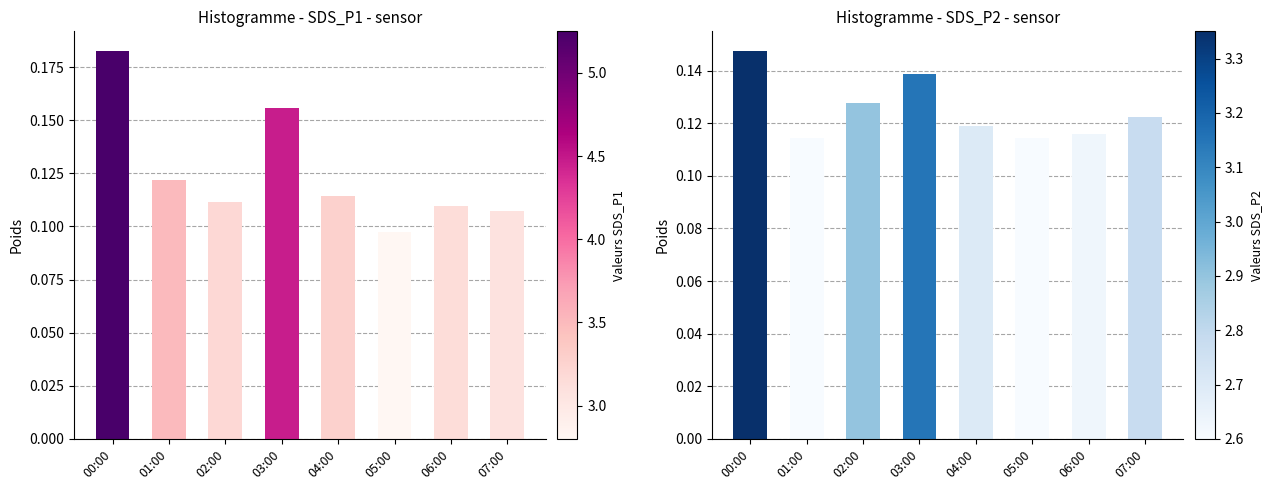

What is the minimum value for SDS_P2?

0.1